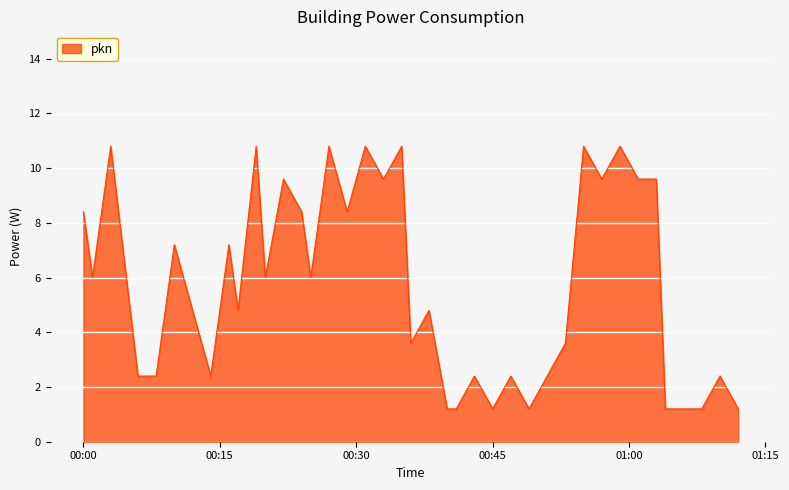

What is the greatest value displayed?

10.8